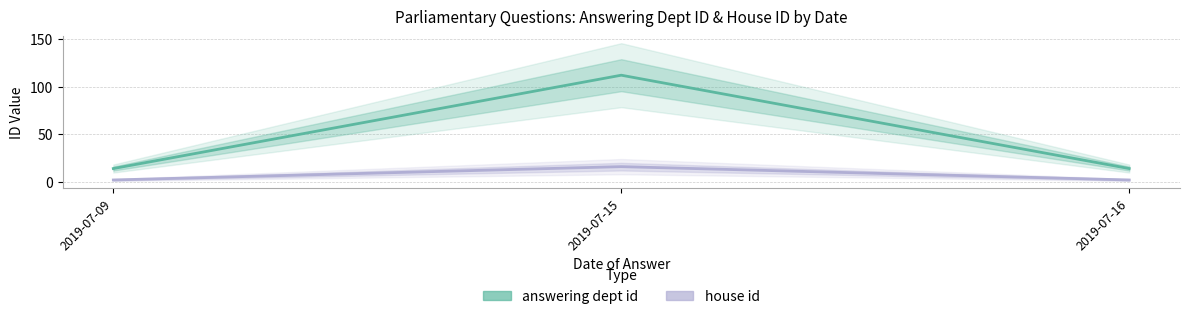

Reading left to right, what are all the values shown in this chart?

answering dept id: 2019-07-09=14	2019-07-15=112	2019-07-16=14
house id: 2019-07-09=2	2019-07-15=16	2019-07-16=2